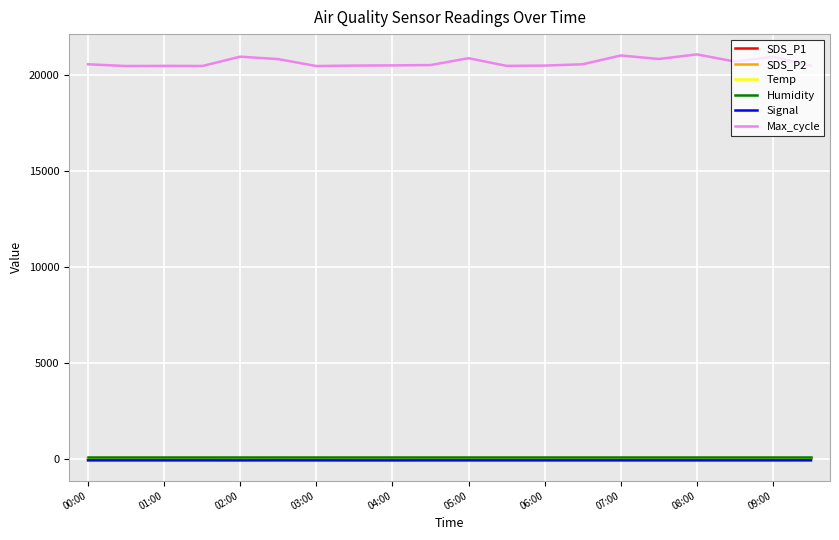

Which series has the largest total across all categories?

Max_cycle